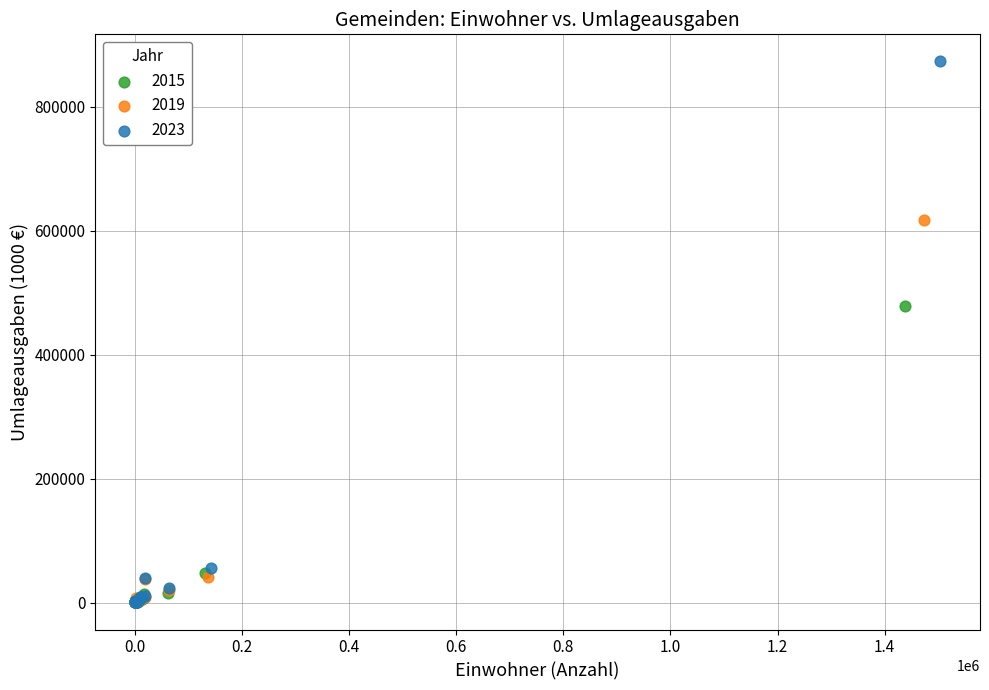

Which series contains the highest Y value?

2023